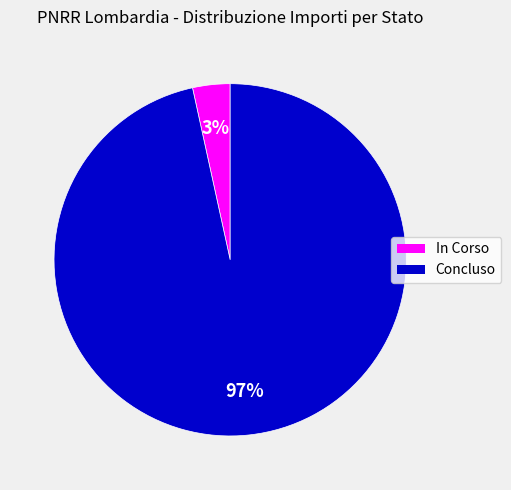

Which slice is the smallest?

In Corso